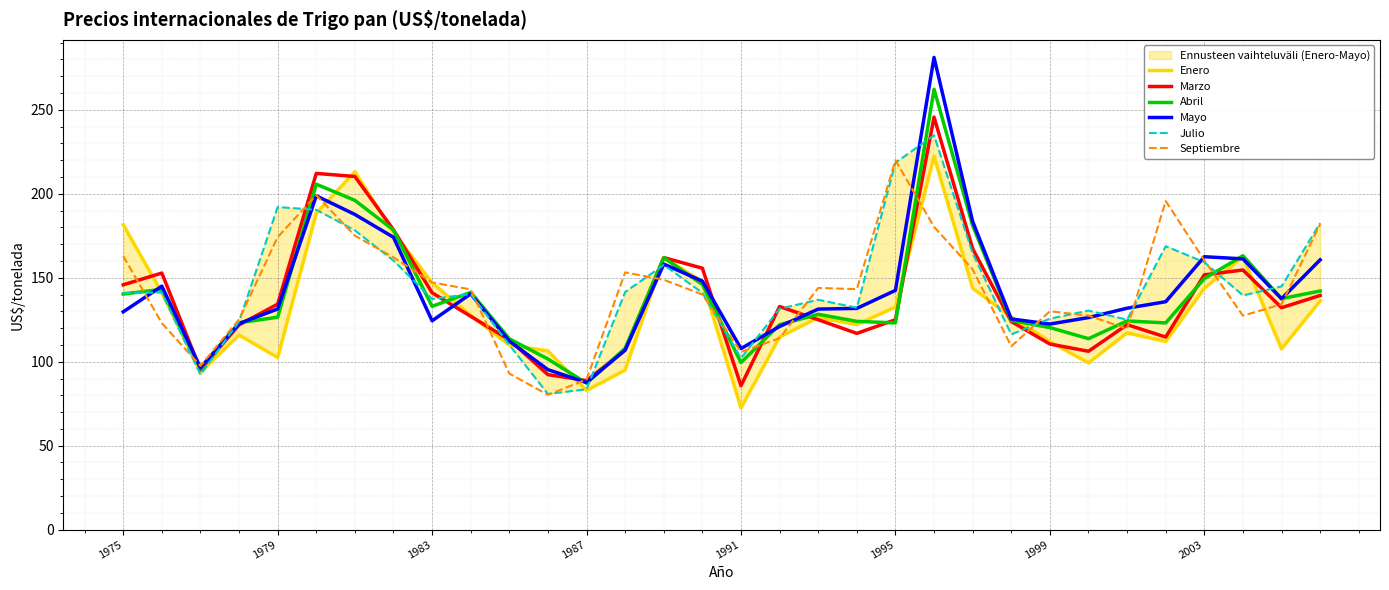

What is the minimum value for Mayo?

87.6